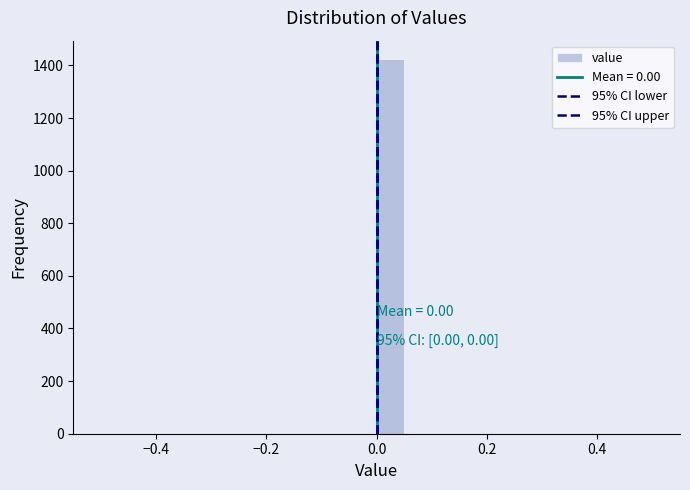

Around what value on the x-axis is the tallest bar? Give the approximate position of its centre, as read against the axis.

0.02